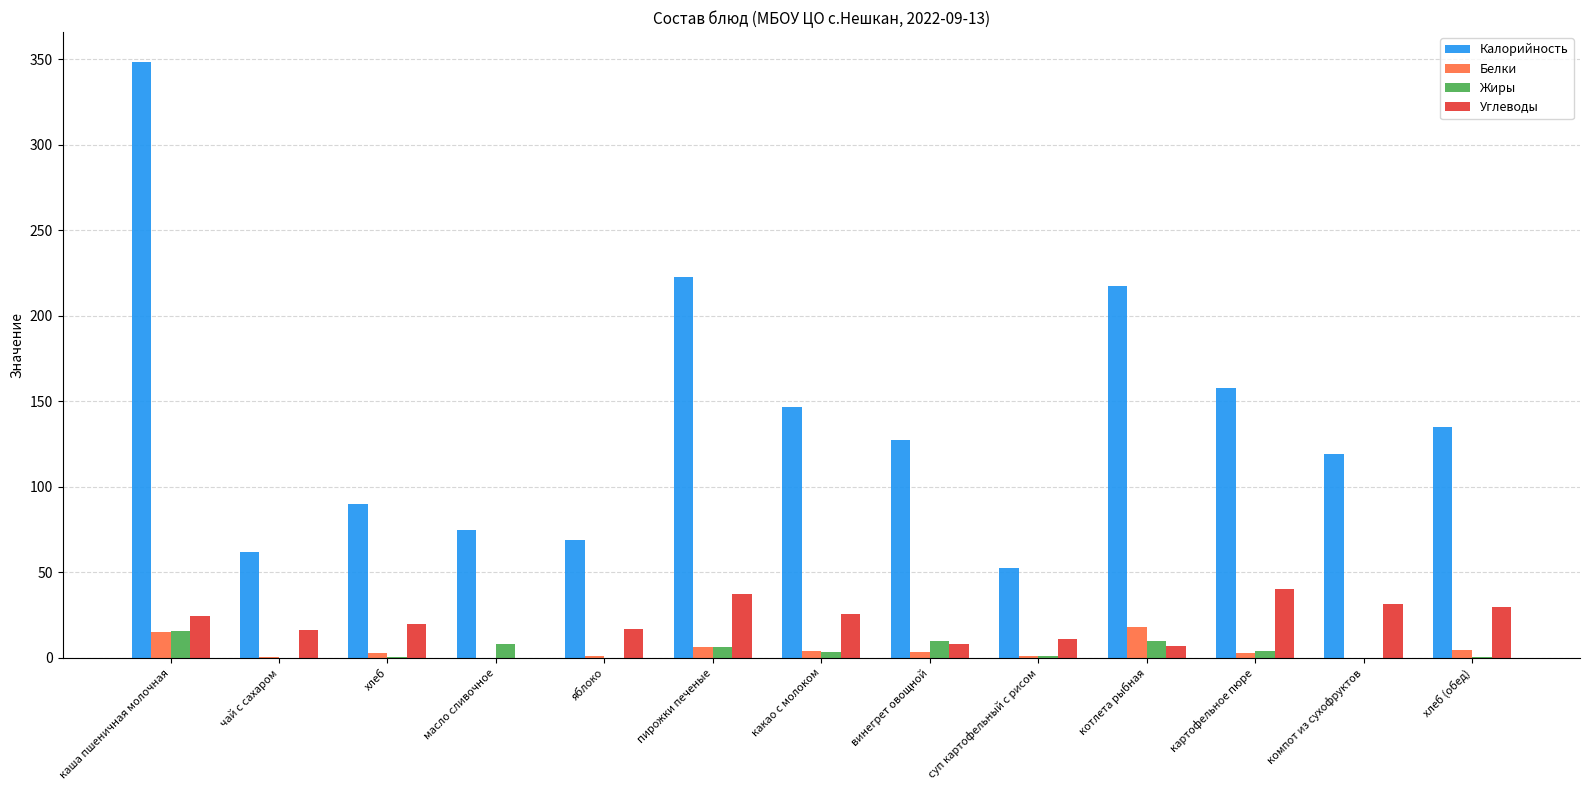

Between котлета рыбная and хлеб (обед), which series saw the biggest shift?

Калорийность